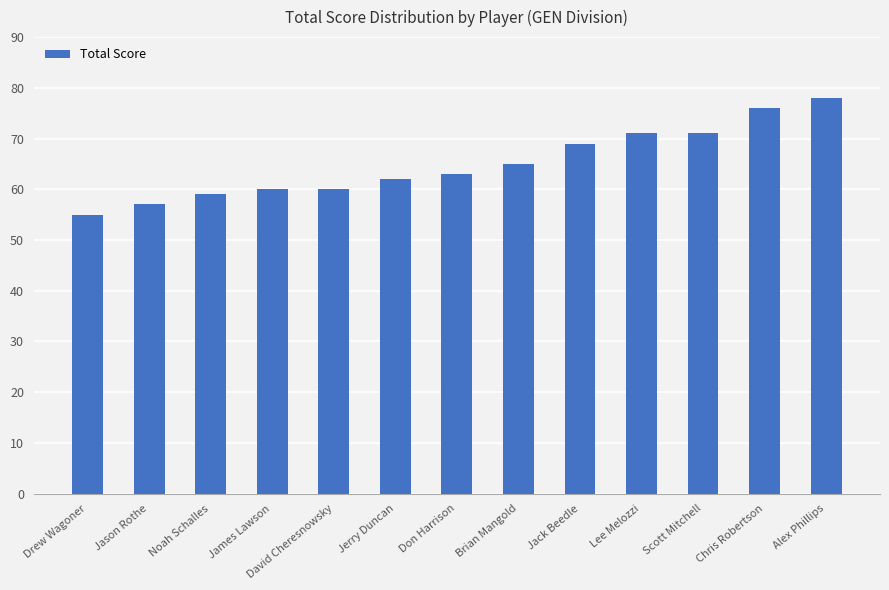

Read the value at David Cheresnowsky.

60